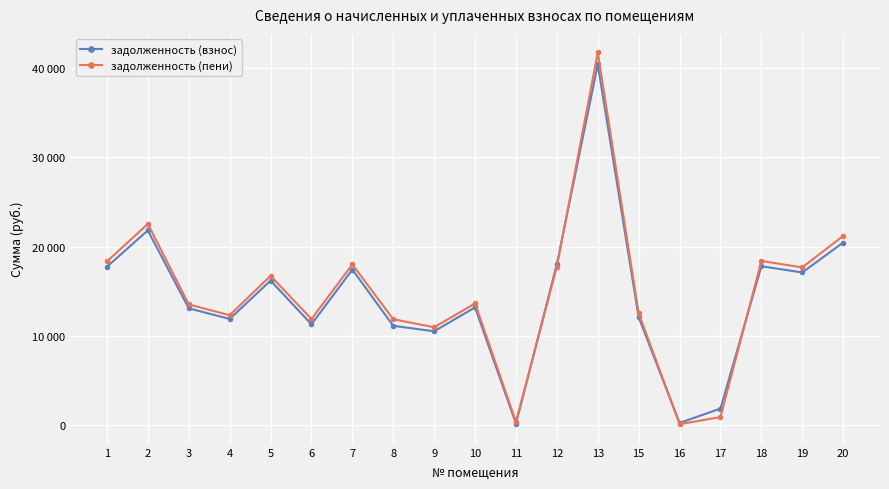

What is the difference between the maximum and minimum values in the задолженность (пени) series?

41578.7